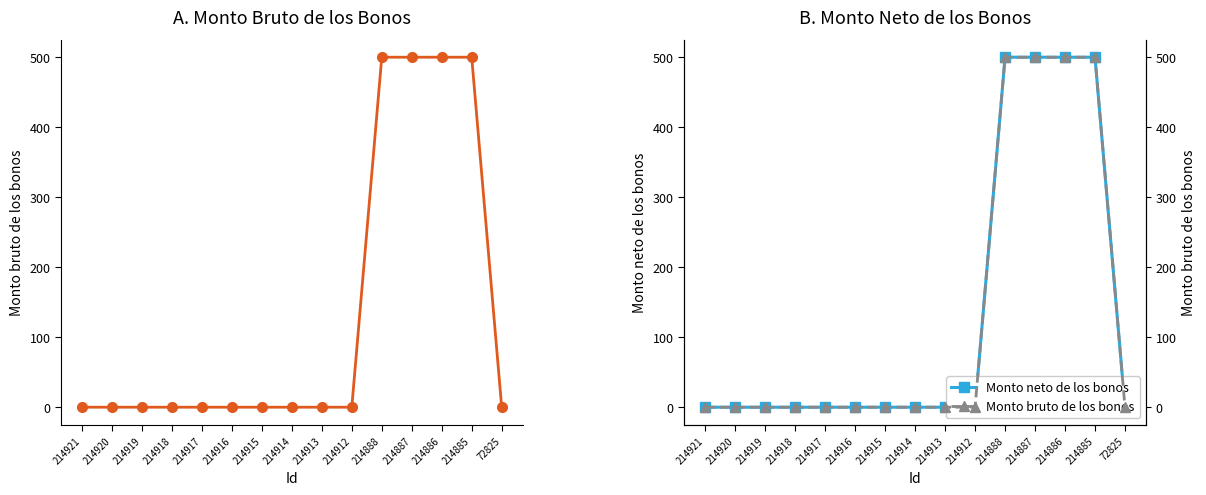

Which series has the largest total across all categories?

Monto bruto de los bonos